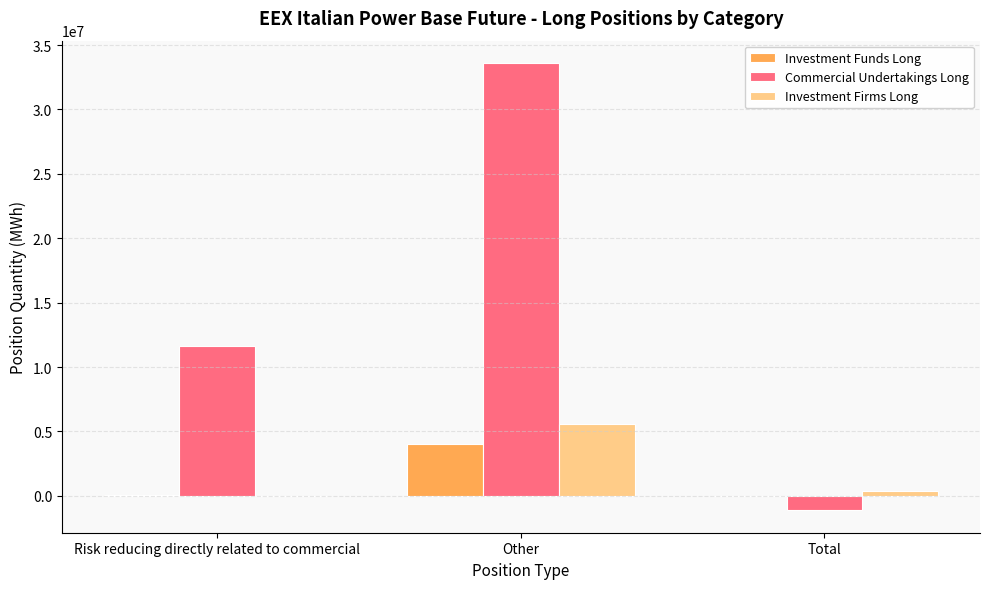

Which series changed the most between Risk reducing directly related to commercial and Total?

Commercial Undertakings Long